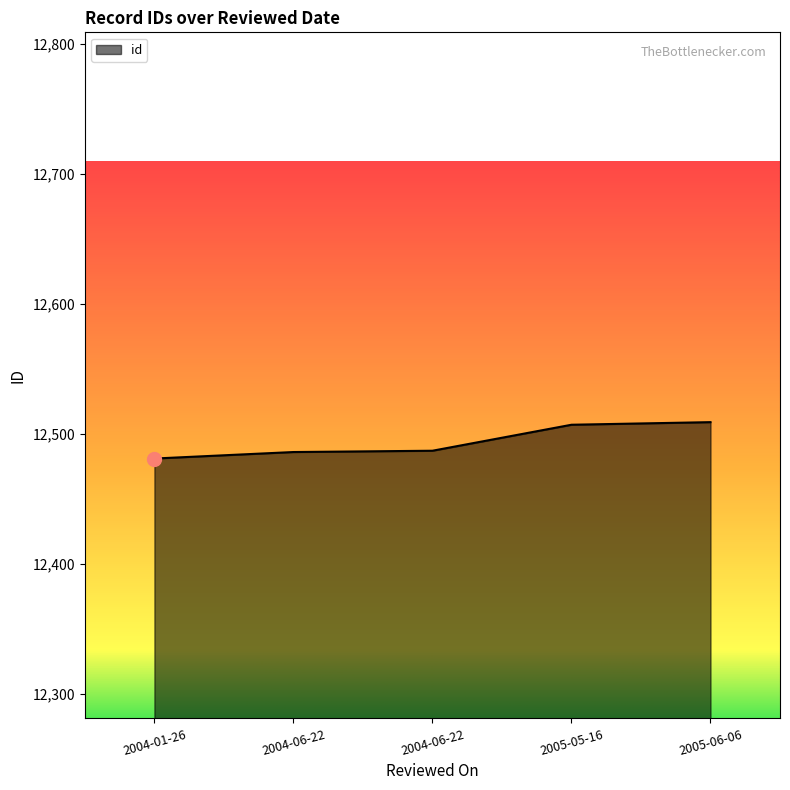

How many lines are shown in the chart?

1